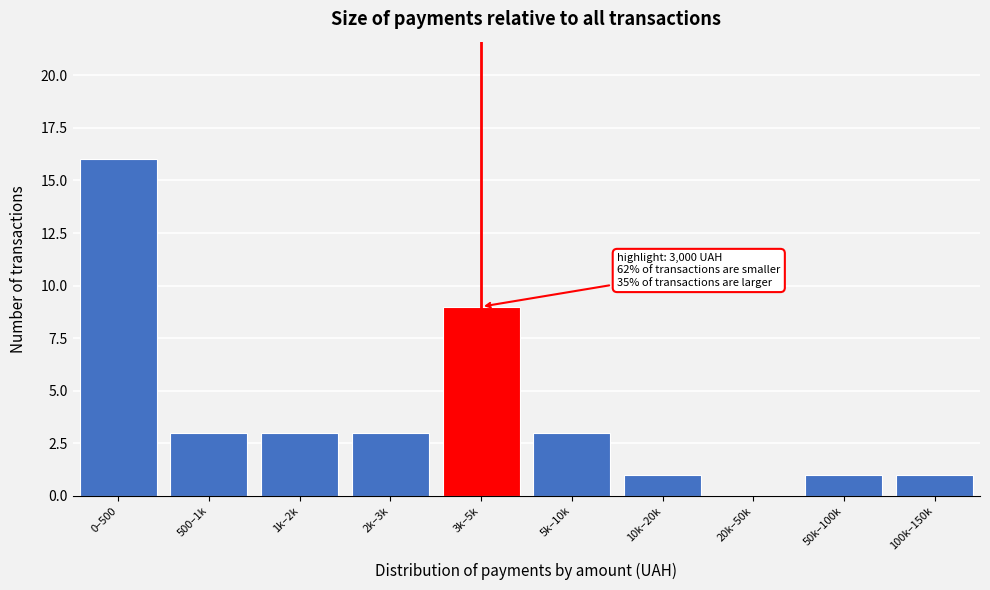

Reading right to left, list all the values displayed in this chart.

100k–150k=1	50k–100k=1	20k–50k=0	10k–20k=1	5k–10k=3	3k–5k=9	2k–3k=3	1k–2k=3	500–1k=3	0–500=16